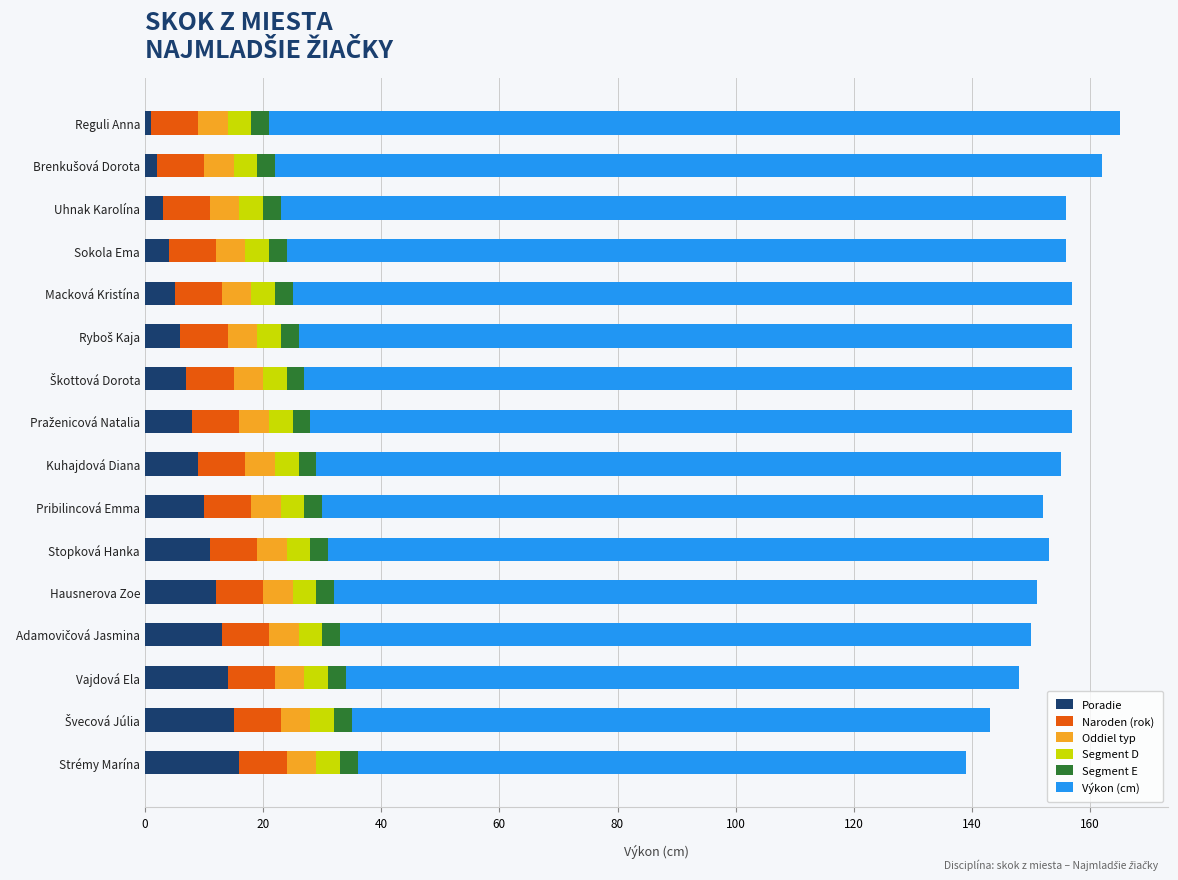

How many values in the Poradie series are below 9?

8